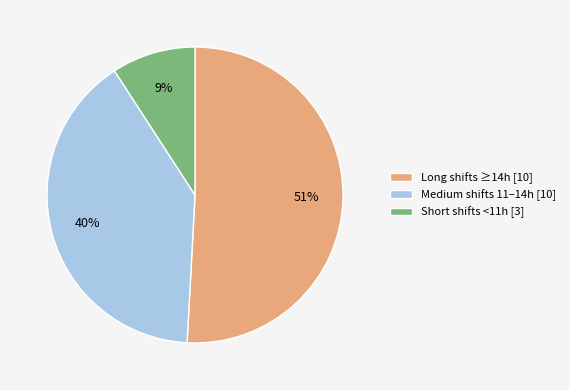

Between Medium shifts 11–14h [10] and Long shifts ≥14h [10], which is larger?

Long shifts ≥14h [10]